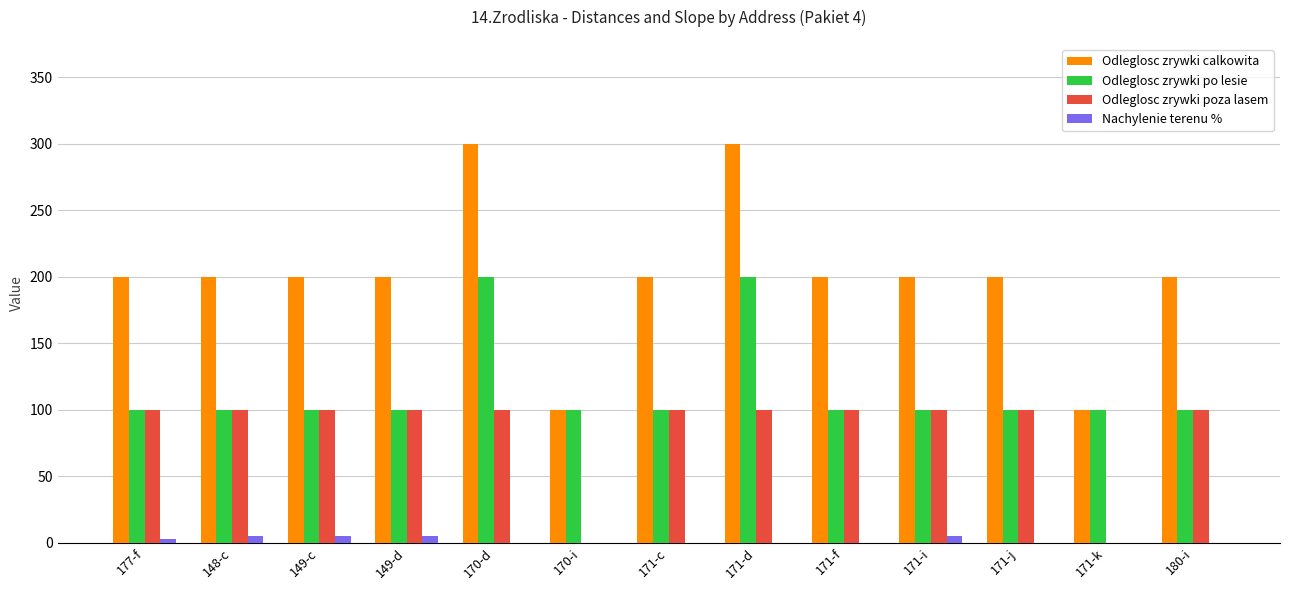

True or false: Odleglosc zrywki poza lasem has a value of -42 at 170-i.

False